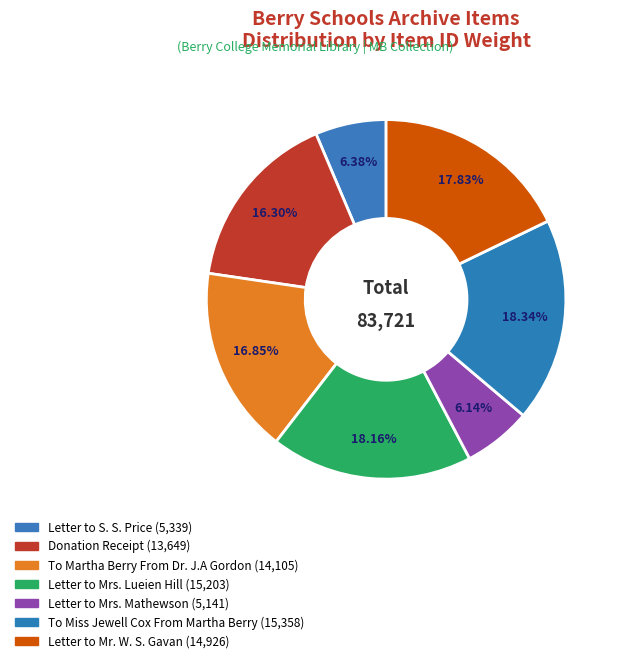

True or false: Letter to S. S. Price accounts for 6% of the total.

True